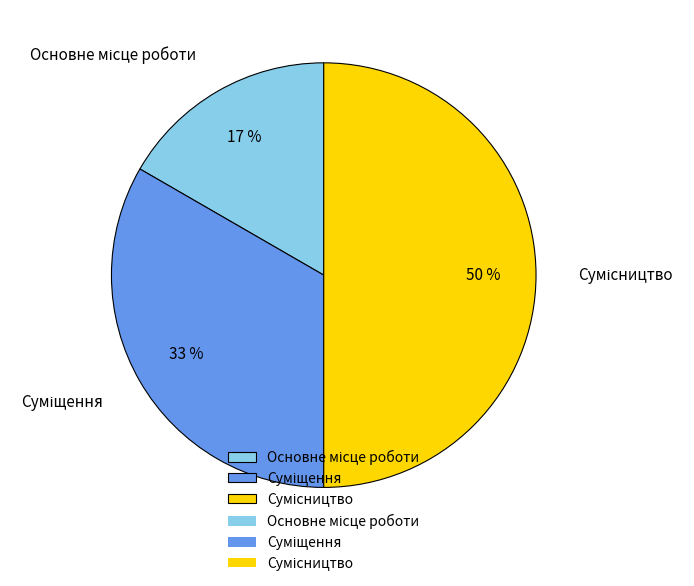

To the nearest percent, what is the difference between the largest and smallest slice percentages?

33%